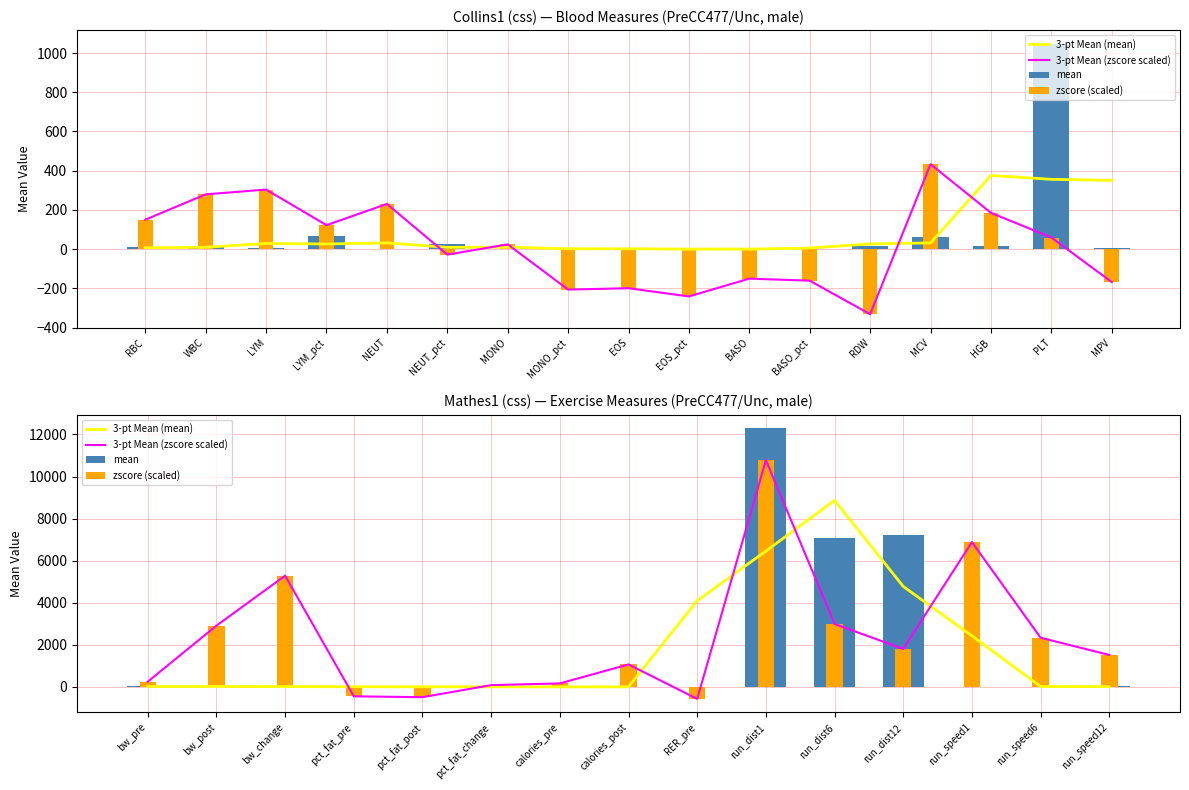

Rank the series by their maximum value, from lowest to highest.

3-pt Mean (mean), 3-pt Mean (zscore scaled), zscore (scaled), mean